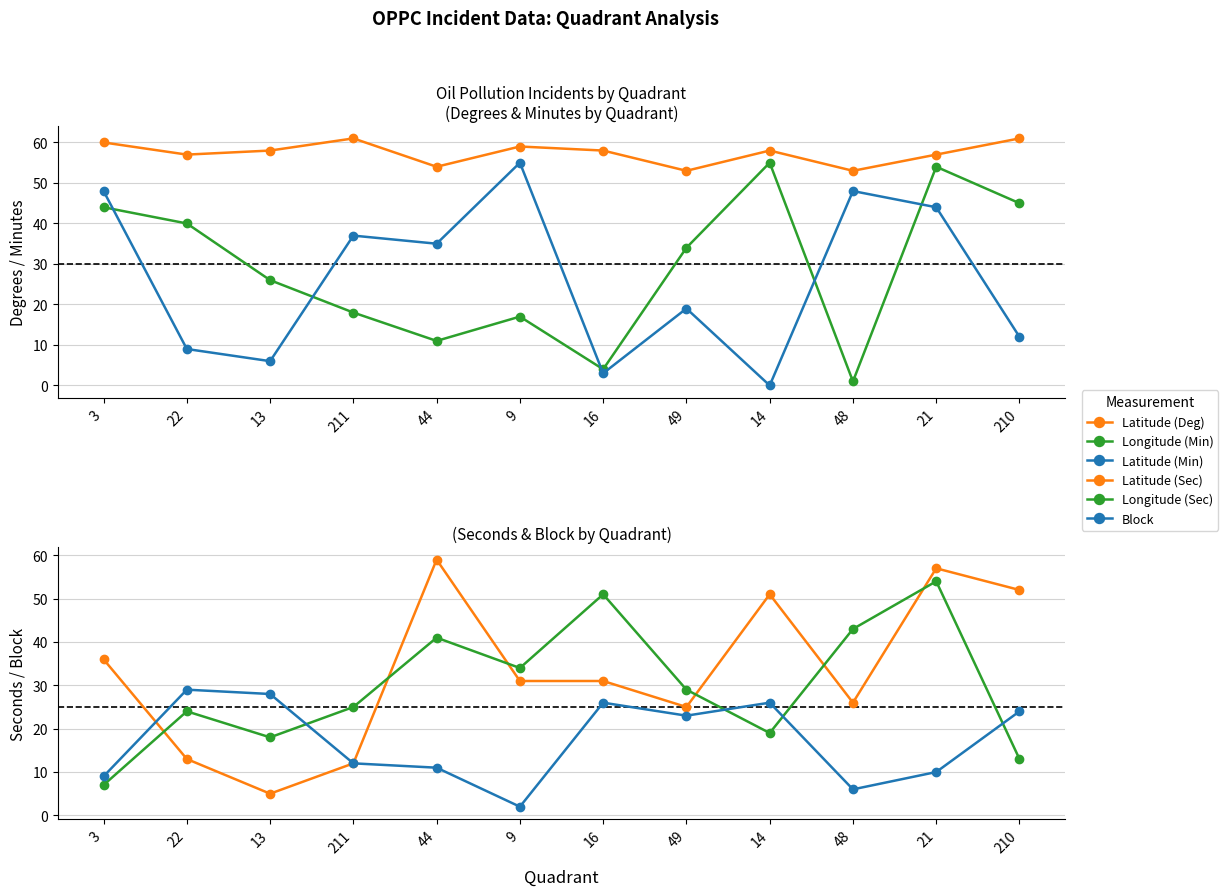

At 21, list the series in order from smallest to largest.

Block, Latitude (Min), Longitude (Min), Longitude (Sec), Latitude (Deg), Latitude (Sec)